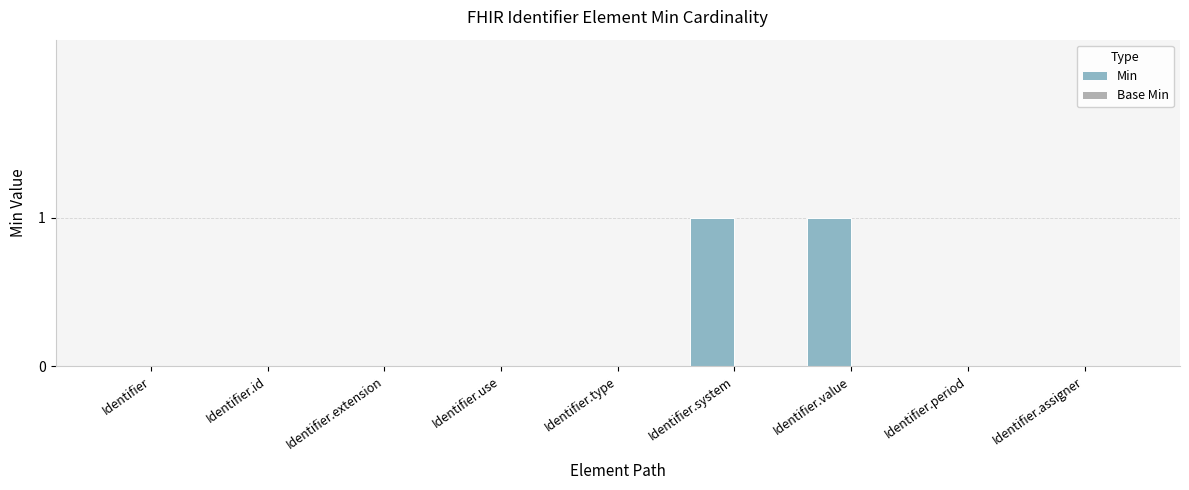

Approximately how many times larger is the value at Identifier.value compared to Identifier.system?

1.0